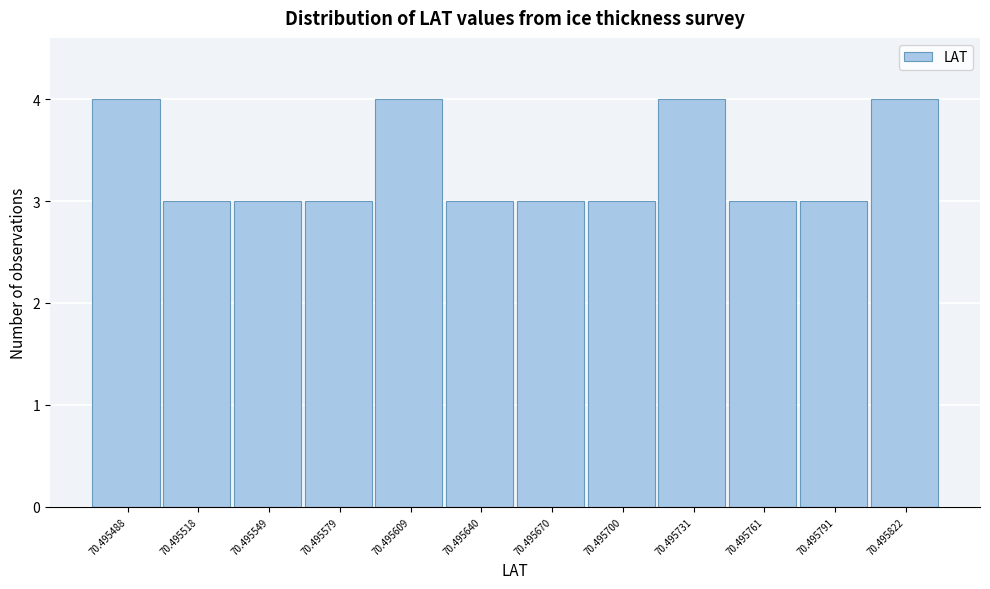

Reading right to left, extract all data points from this chart.

70.495822=4	70.495791=3	70.495761=3	70.495731=4	70.495700=3	70.495670=3	70.495640=3	70.495609=4	70.495579=3	70.495549=3	70.495518=3	70.495488=4